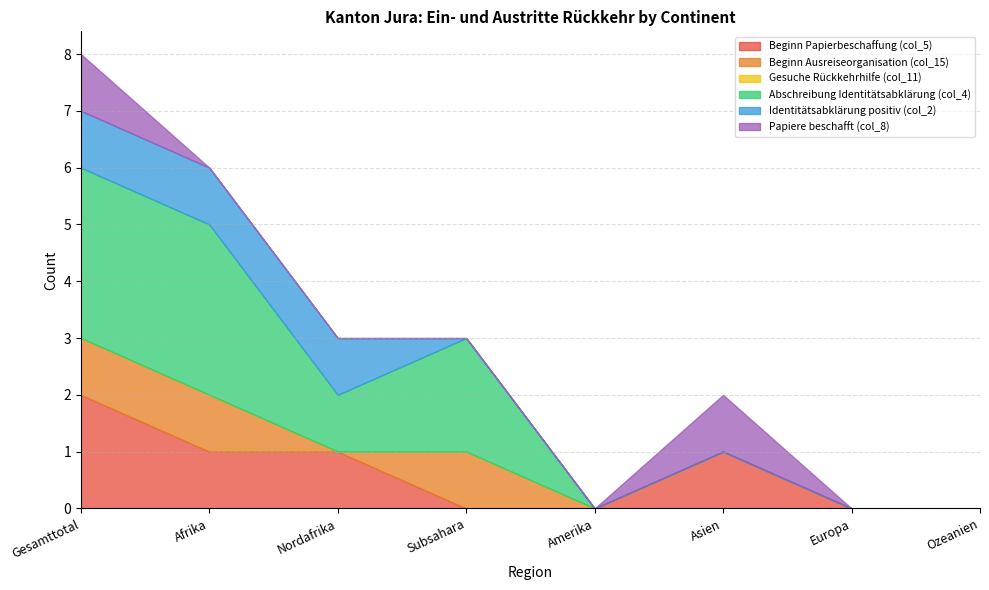

True or false: Papiere beschafft (col_8) and Beginn Papierbeschaffung (col_5) intersect in this chart.

False